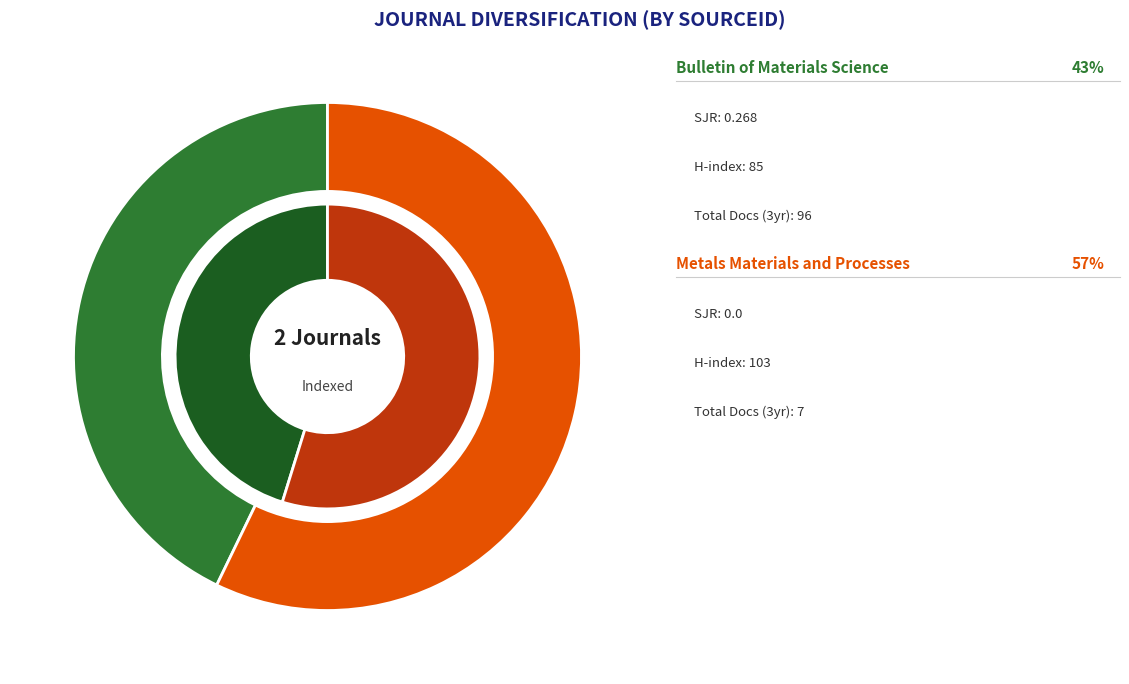

How many segments does this pie chart have?

2